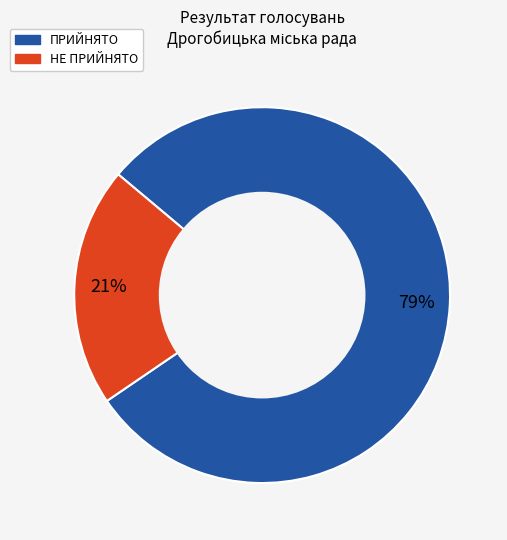

To the nearest percent, what is the average slice percentage?

50%